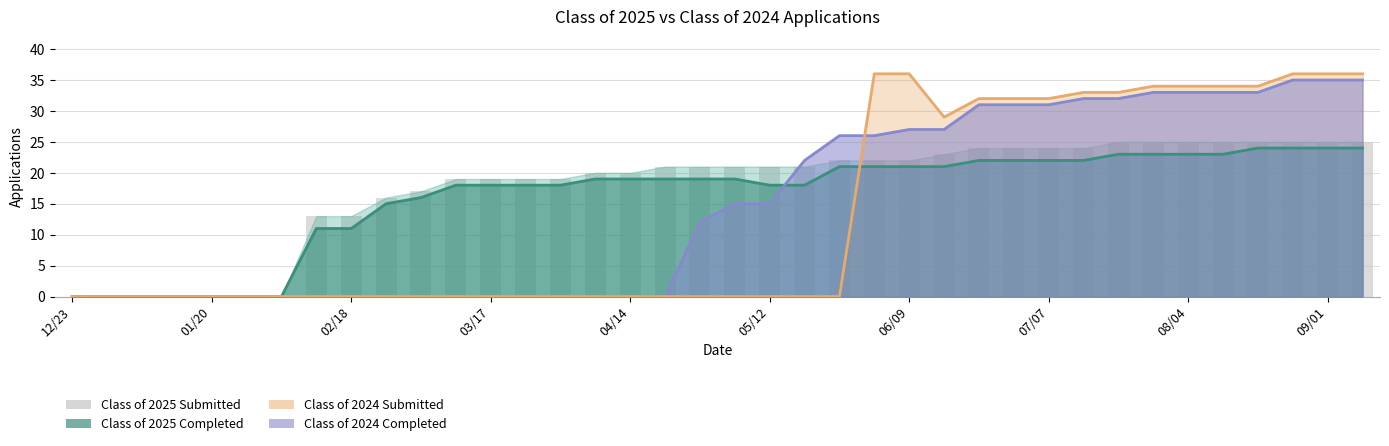

Is the value of Class of 2025 Submitted at 01/20 greater than the value of Class of 2024 Submitted at 23?

No